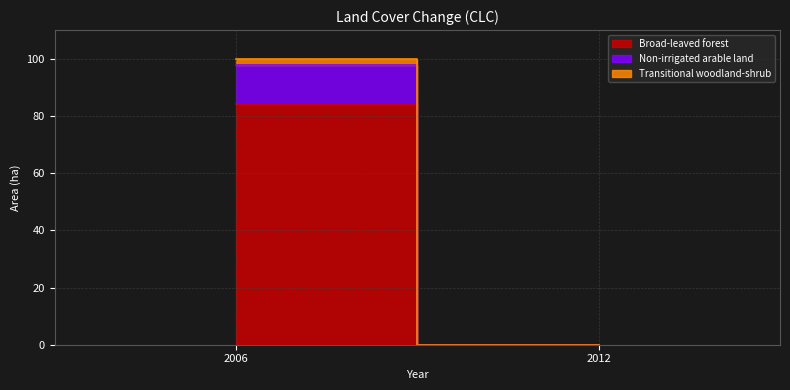

What is the sum of the Transitional woodland-shrub values at 2012 and 2006?

2.1